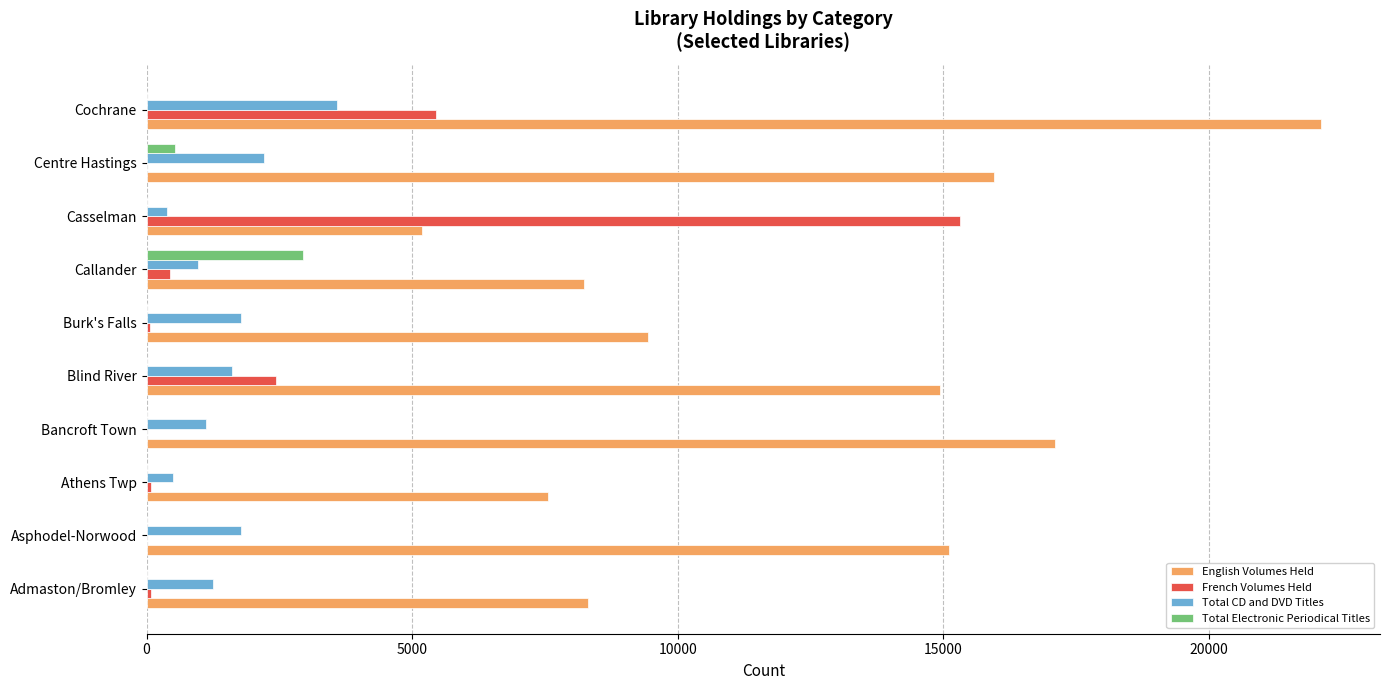

Which category has the highest value across all series?

Cochrane